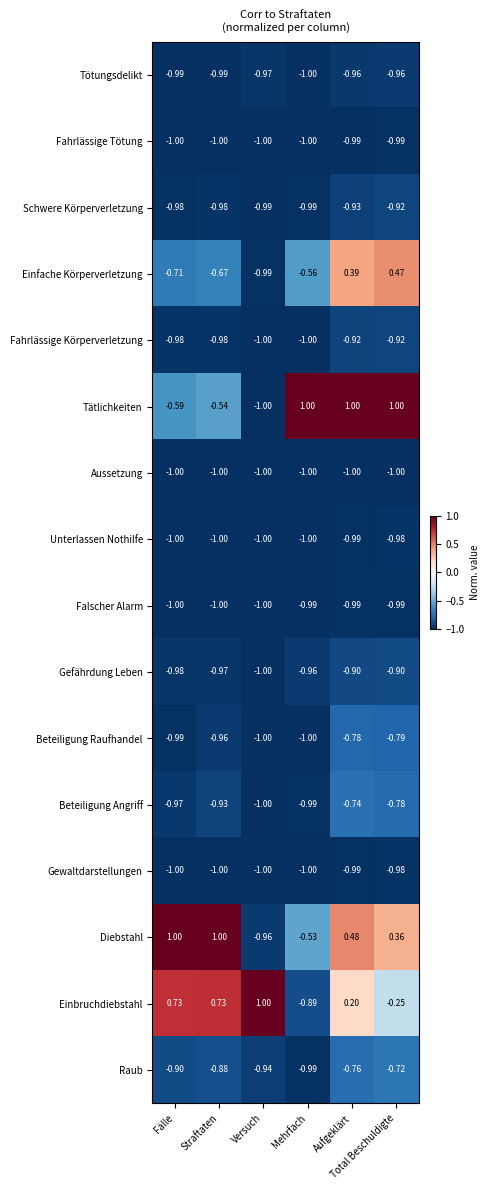

Which series has the largest range (max minus min)?

Tätlichkeiten